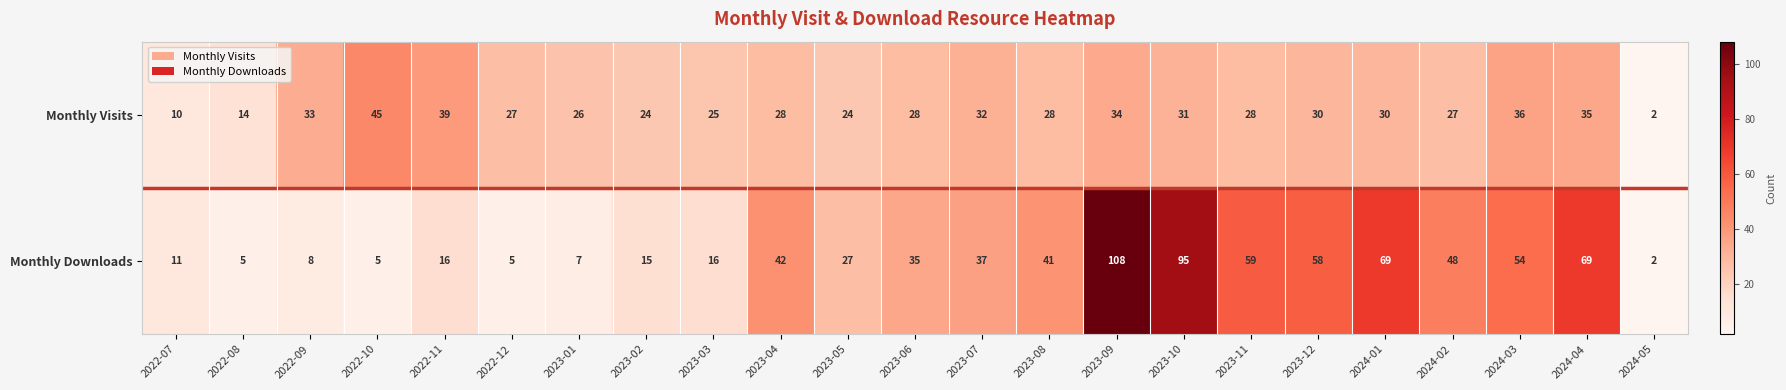

Which series has the largest total across all categories?

Monthly Downloads